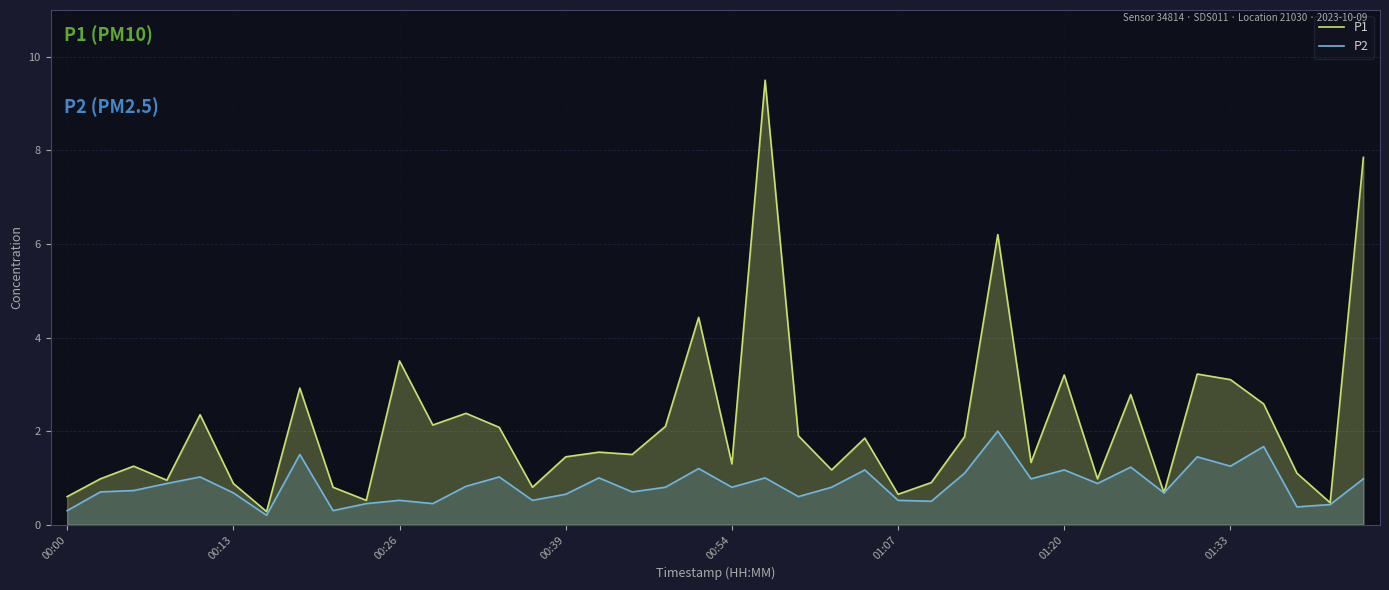

Reading left to right, list all the values displayed in this chart.

P1: 0.6	1.0	1.2	0.9	2.4	0.9	0.3	2.9	0.8	0.5	3.5	2.1	2.4	2.1	0.8	1.4	1.6	1.5	2.1	4.4	1.3	9.5	1.9	1.2	1.9	0.7	0.9	1.9	6.2	1.3	3.2	1.0	2.8	0.7	3.2	3.1	2.6	1.1	0.5	7.8
P2: 0.3	0.7	0.7	0.9	1.0	0.7	0.2	1.5	0.3	0.5	0.5	0.5	0.8	1.0	0.5	0.7	1.0	0.7	0.8	1.2	0.8	1.0	0.6	0.8	1.2	0.5	0.5	1.1	2.0	1.0	1.2	0.9	1.2	0.7	1.4	1.2	1.7	0.4	0.4	1.0